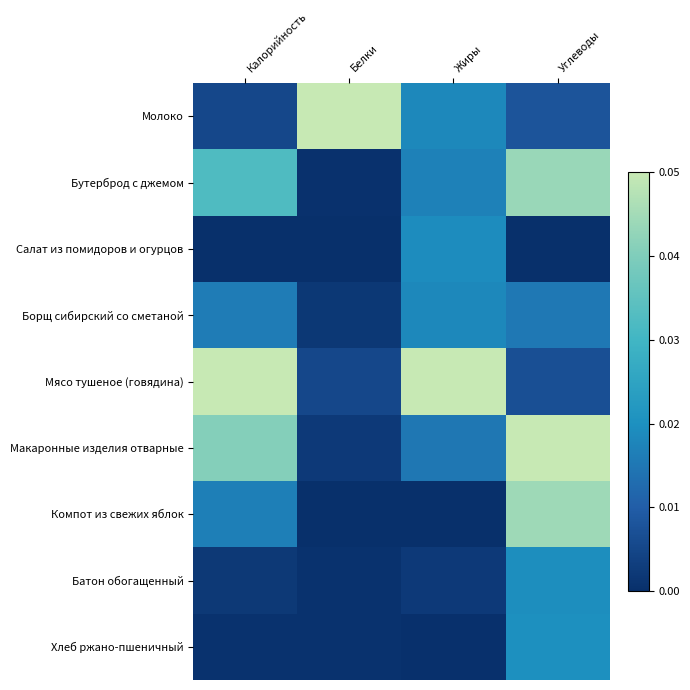

At which category is the sum across all series the highest?

Углеводы